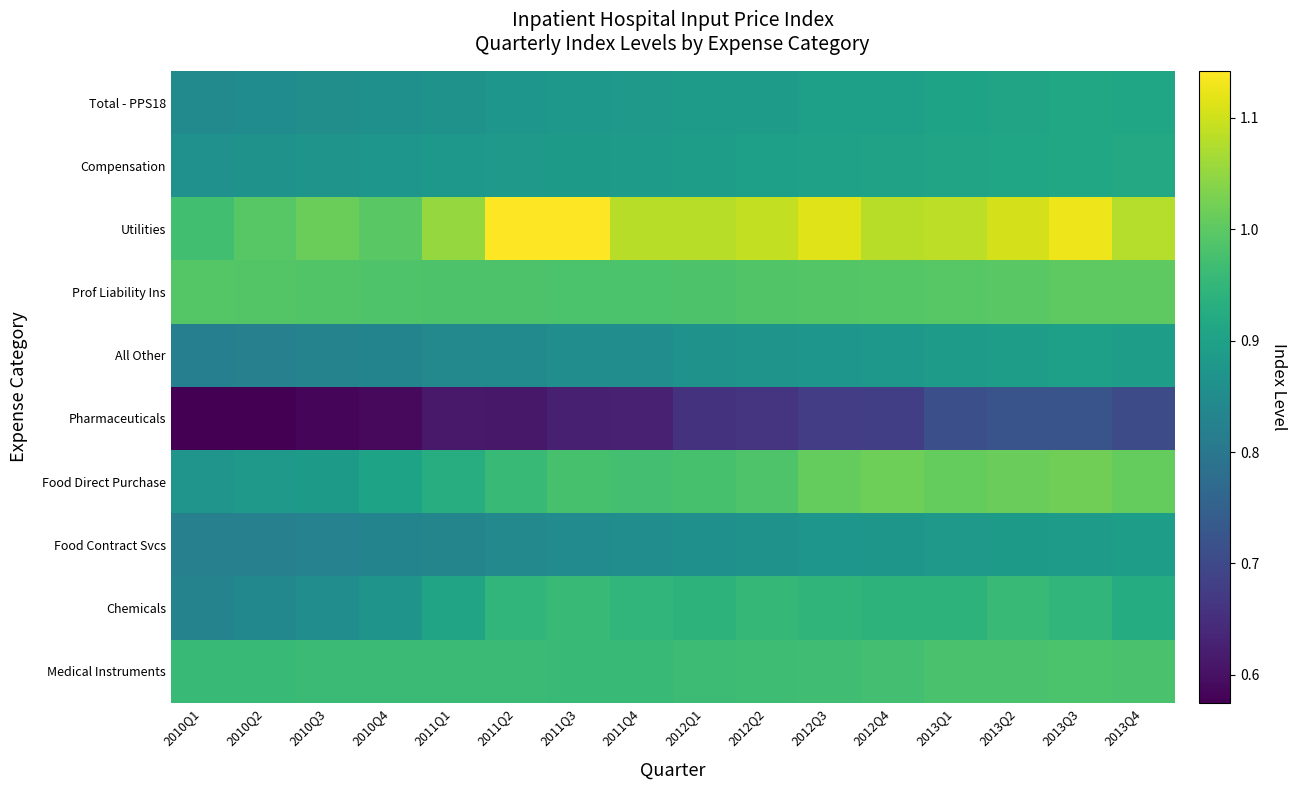

Reading right to left, extract all data points from this chart.

Total - PPS18: 2013Q4=0.9	2013Q3=0.9	2013Q2=0.9	2013Q1=0.9	2012Q4=0.9	2012Q3=0.9	2012Q2=0.9	2012Q1=0.9	2011Q4=0.9	2011Q3=0.9	2011Q2=0.9	2011Q1=0.9	2010Q4=0.9	2010Q3=0.9	2010Q2=0.9	2010Q1=0.8
Compensation: 2013Q4=0.9	2013Q3=0.9	2013Q2=0.9	2013Q1=0.9	2012Q4=0.9	2012Q3=0.9	2012Q2=0.9	2012Q1=0.9	2011Q4=0.9	2011Q3=0.9	2011Q2=0.9	2011Q1=0.9	2010Q4=0.9	2010Q3=0.9	2010Q2=0.9	2010Q1=0.9
Utilities: 2013Q4=1.1	2013Q3=1.1	2013Q2=1.1	2013Q1=1.1	2012Q4=1.1	2012Q3=1.1	2012Q2=1.1	2012Q1=1.1	2011Q4=1.1	2011Q3=1.1	2011Q2=1.1	2011Q1=1.1	2010Q4=1.0	2010Q3=1.0	2010Q2=1.0	2010Q1=1.0
Prof Liability Ins: 2013Q4=1.0	2013Q3=1.0	2013Q2=1.0	2013Q1=1.0	2012Q4=1.0	2012Q3=1.0	2012Q2=1.0	2012Q1=1.0	2011Q4=1.0	2011Q3=1.0	2011Q2=1.0	2011Q1=1.0	2010Q4=1.0	2010Q3=1.0	2010Q2=1.0	2010Q1=1.0
All Other: 2013Q4=0.9	2013Q3=0.9	2013Q2=0.9	2013Q1=0.9	2012Q4=0.9	2012Q3=0.9	2012Q2=0.9	2012Q1=0.9	2011Q4=0.9	2011Q3=0.9	2011Q2=0.8	2011Q1=0.8	2010Q4=0.8	2010Q3=0.8	2010Q2=0.8	2010Q1=0.8
Pharmaceuticals: 2013Q4=0.7	2013Q3=0.7	2013Q2=0.7	2013Q1=0.7	2012Q4=0.7	2012Q3=0.7	2012Q2=0.7	2012Q1=0.7	2011Q4=0.6	2011Q3=0.6	2011Q2=0.6	2011Q1=0.6	2010Q4=0.6	2010Q3=0.6	2010Q2=0.6	2010Q1=0.6
Food Direct Purchase: 2013Q4=1.0	2013Q3=1.0	2013Q2=1.0	2013Q1=1.0	2012Q4=1.0	2012Q3=1.0	2012Q2=1.0	2012Q1=1.0	2011Q4=1.0	2011Q3=1.0	2011Q2=1.0	2011Q1=0.9	2010Q4=0.9	2010Q3=0.9	2010Q2=0.9	2010Q1=0.9
Food Contract Svcs: 2013Q4=0.9	2013Q3=0.9	2013Q2=0.9	2013Q1=0.9	2012Q4=0.9	2012Q3=0.9	2012Q2=0.9	2012Q1=0.9	2011Q4=0.9	2011Q3=0.8	2011Q2=0.8	2011Q1=0.8	2010Q4=0.8	2010Q3=0.8	2010Q2=0.8	2010Q1=0.8
Chemicals: 2013Q4=0.9	2013Q3=0.9	2013Q2=1.0	2013Q1=0.9	2012Q4=0.9	2012Q3=0.9	2012Q2=1.0	2012Q1=0.9	2011Q4=0.9	2011Q3=1.0	2011Q2=0.9	2011Q1=0.9	2010Q4=0.9	2010Q3=0.9	2010Q2=0.8	2010Q1=0.8
Medical Instruments: 2013Q4=1.0	2013Q3=1.0	2013Q2=1.0	2013Q1=1.0	2012Q4=1.0	2012Q3=1.0	2012Q2=1.0	2012Q1=1.0	2011Q4=1.0	2011Q3=1.0	2011Q2=1.0	2011Q1=1.0	2010Q4=1.0	2010Q3=1.0	2010Q2=1.0	2010Q1=1.0